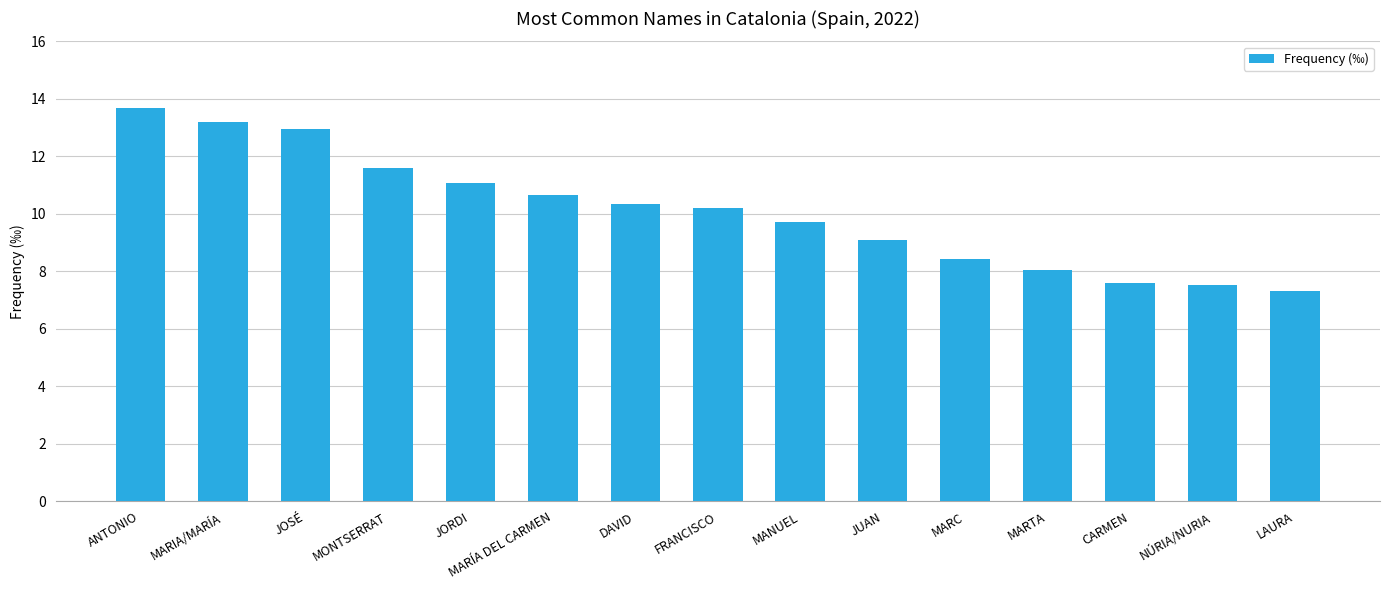

Is it true that the value at MARÍA DEL CARMEN is 14.4?

False